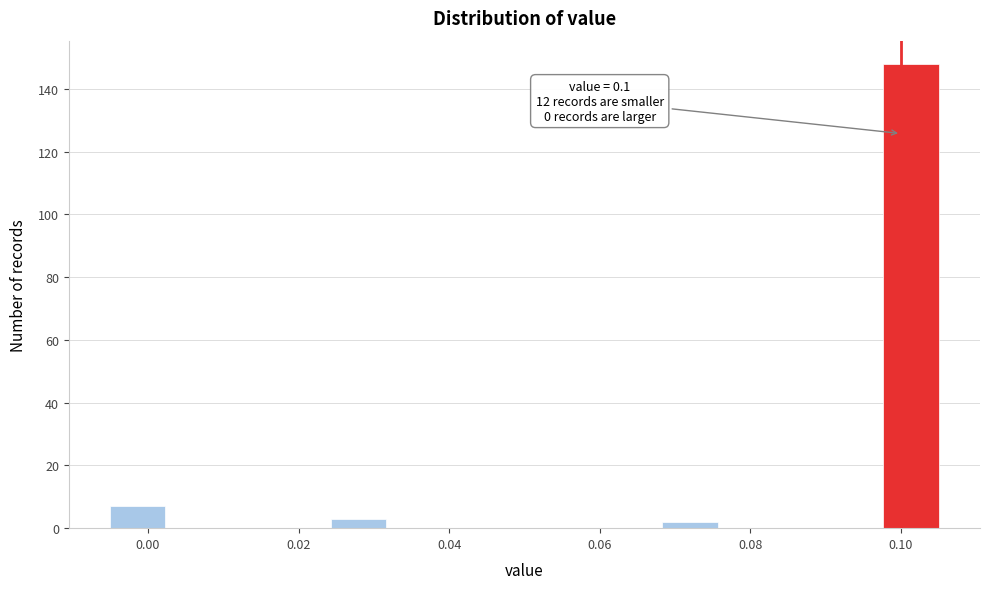

Around what value on the x-axis is the tallest bar? Give the approximate position of its centre, as read against the axis.

0.102